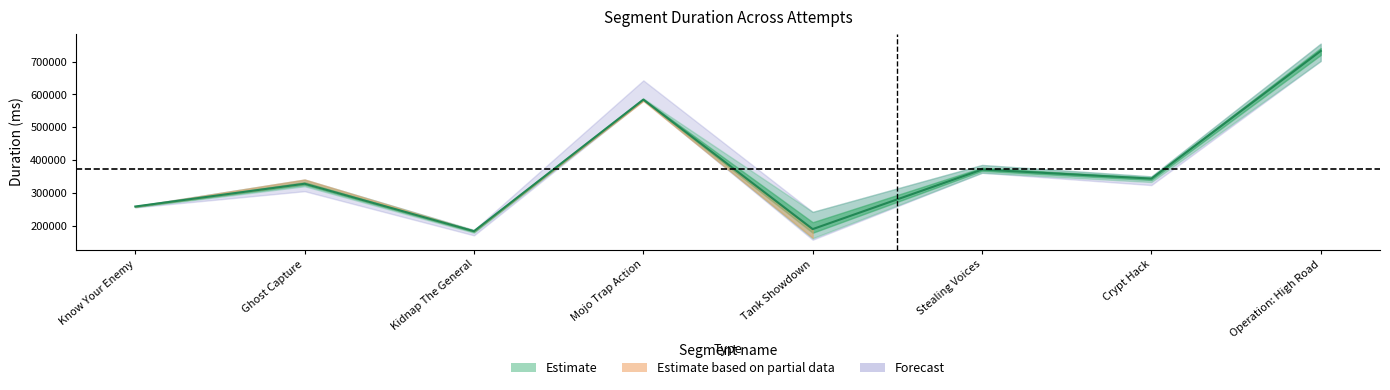

At which label does Attempt #7 first exceed 349847?

Mojo Trap Action